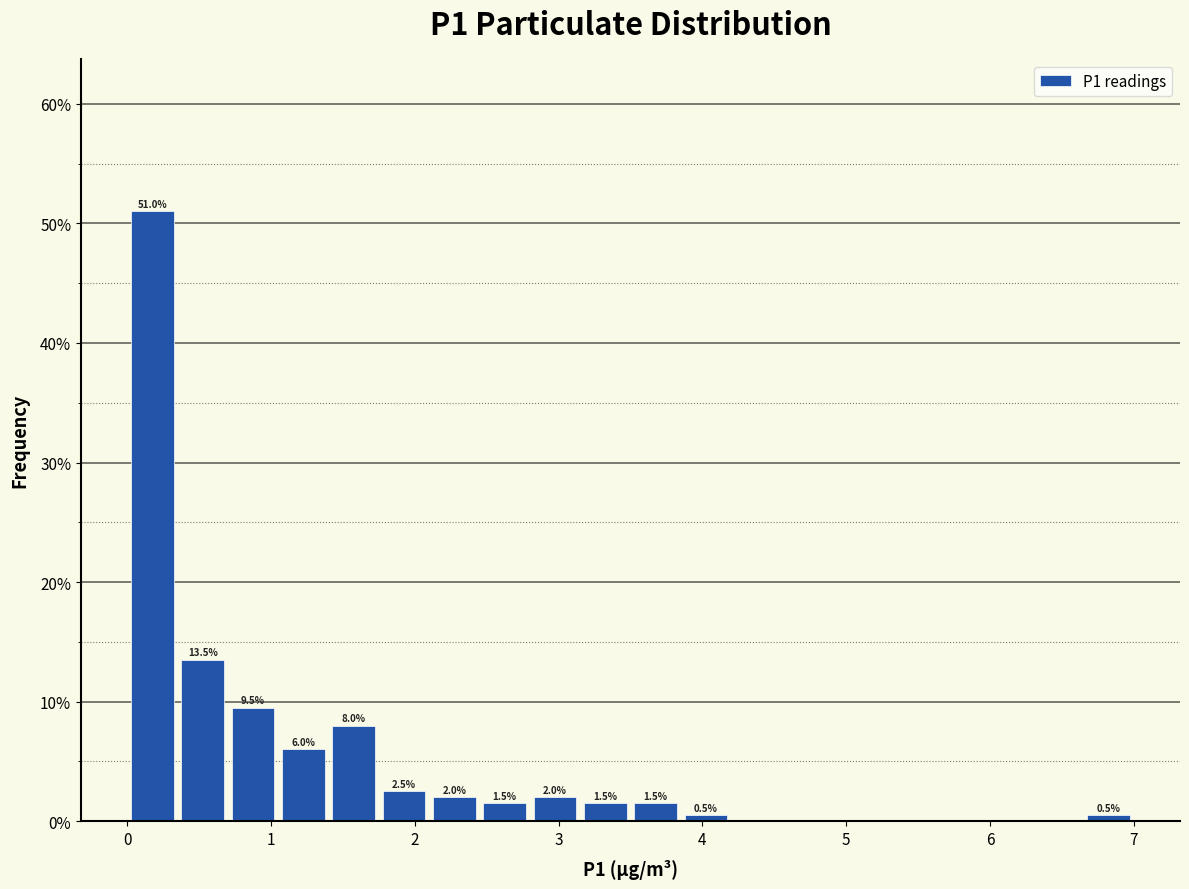

Around what value on the x-axis is the tallest bar? Give the approximate position of its centre, as read against the axis.

0.2